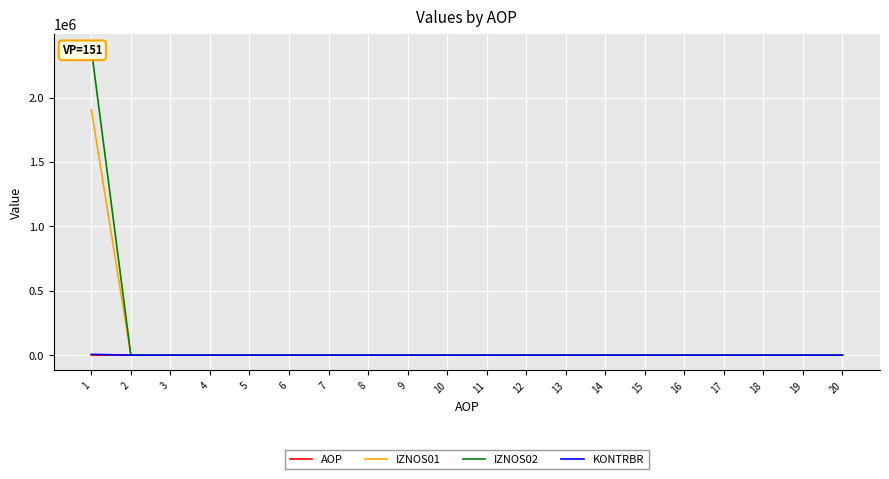

Reading left to right, extract all data points from this chart.

AOP: 1=1.0	2=2.0	3=3.0	4=4.0	5=5.0	6=6.0	7=7.0	8=8.0	9=9.0	10=10.0	11=11.0	12=12.0	13=13.0	14=14.0	15=15.0	16=16.0	17=17.0	18=18.0	19=19.0	20=20.0
IZNOS01: 1=1905236.1	2=0.0	3=0.0	4=0.0	5=0.0	6=0.0	7=0.0	8=0.0	9=0.0	10=0.0	11=0.0	12=0.0	13=0.0	14=0.0	15=0.0	16=0.0	17=0.0	18=0.0	19=0.0	20=0.0
IZNOS02: 1=2376548.0	2=0.0	3=0.0	4=0.0	5=0.0	6=0.0	7=0.0	8=0.0	9=0.0	10=0.0	11=0.0	12=0.0	13=0.0	14=0.0	15=0.0	16=0.0	17=0.0	18=0.0	19=0.0	20=0.0
KONTRBR: 1=6658.3	2=0.0	3=0.0	4=0.0	5=0.0	6=0.0	7=0.0	8=0.0	9=0.0	10=0.0	11=0.0	12=0.0	13=0.0	14=0.0	15=0.0	16=0.0	17=0.0	18=0.0	19=0.0	20=0.0